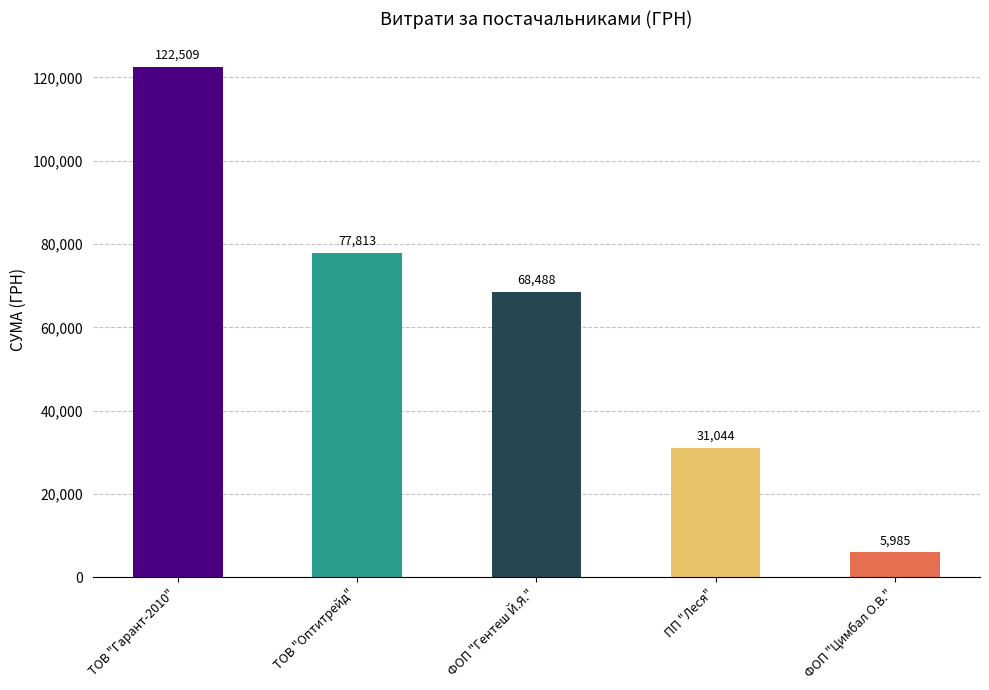

Rank the categories by value from highest to lowest.

ТОВ "Гарант-2010", ТОВ "Оптитрейд", ФОП "Гентеш Й.Я.", ПП "Леся", ФОП "Цимбал О.В."